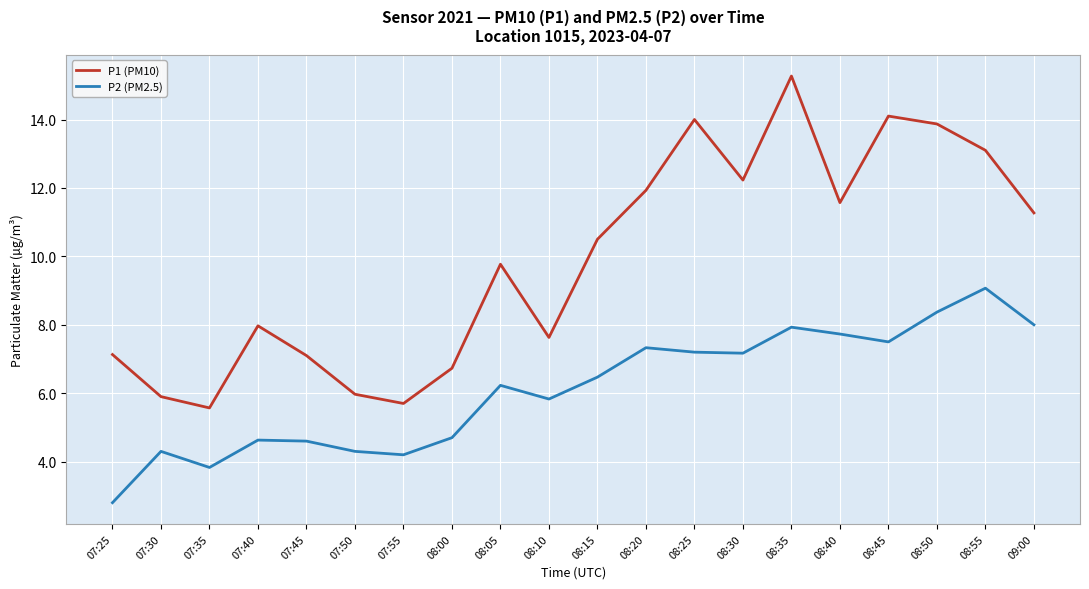

At which category is the sum across all series the highest?

08:35